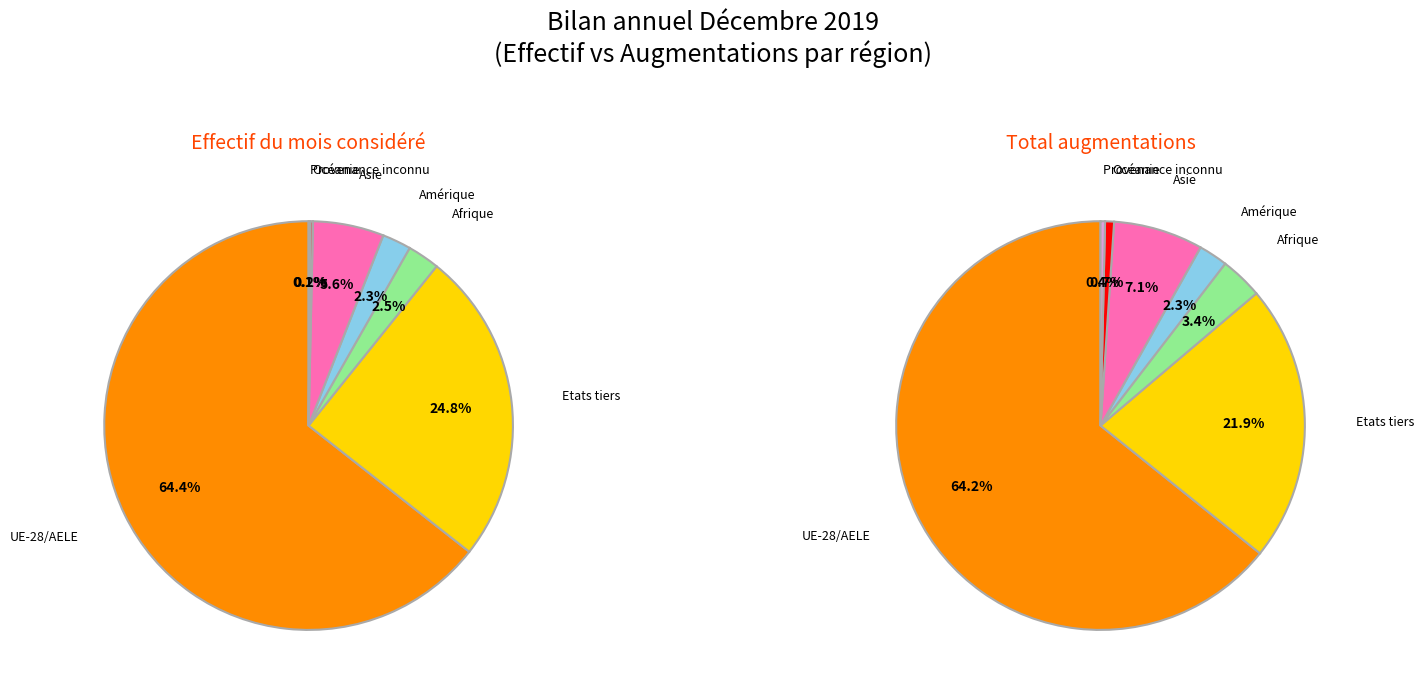

Count the number of slices in the pie.

7